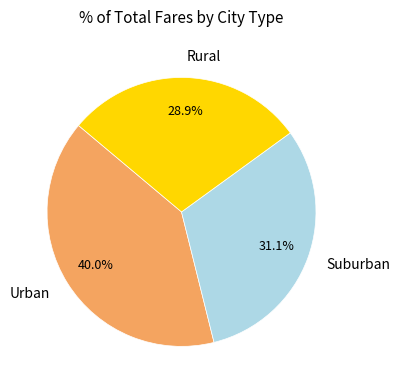

Is the sum of Rural and Suburban greater than half?

Yes